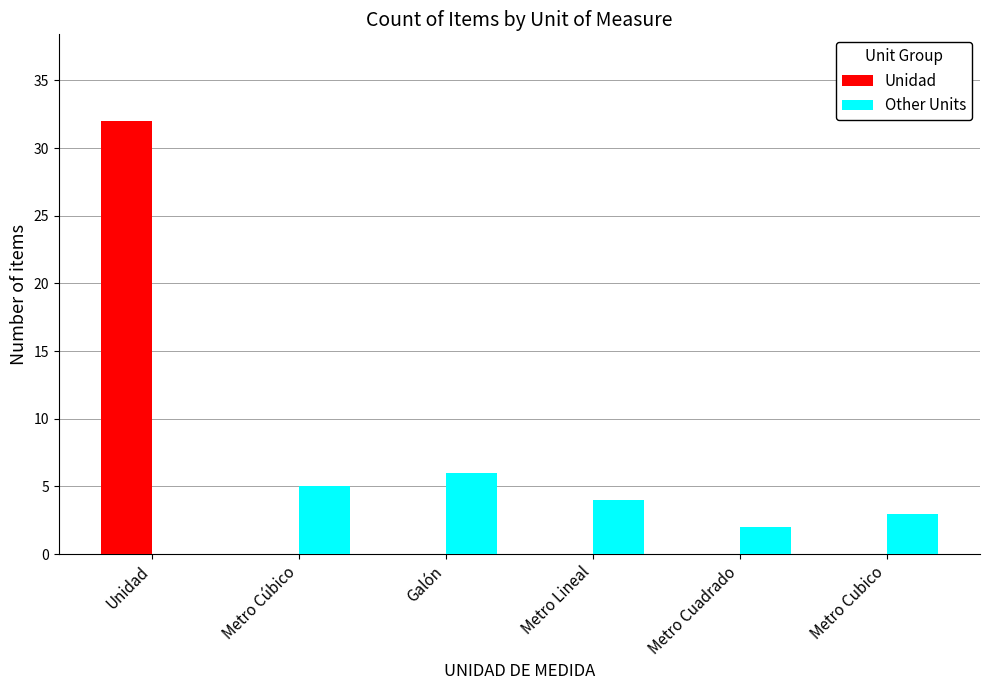

How many data points does each series have?

6